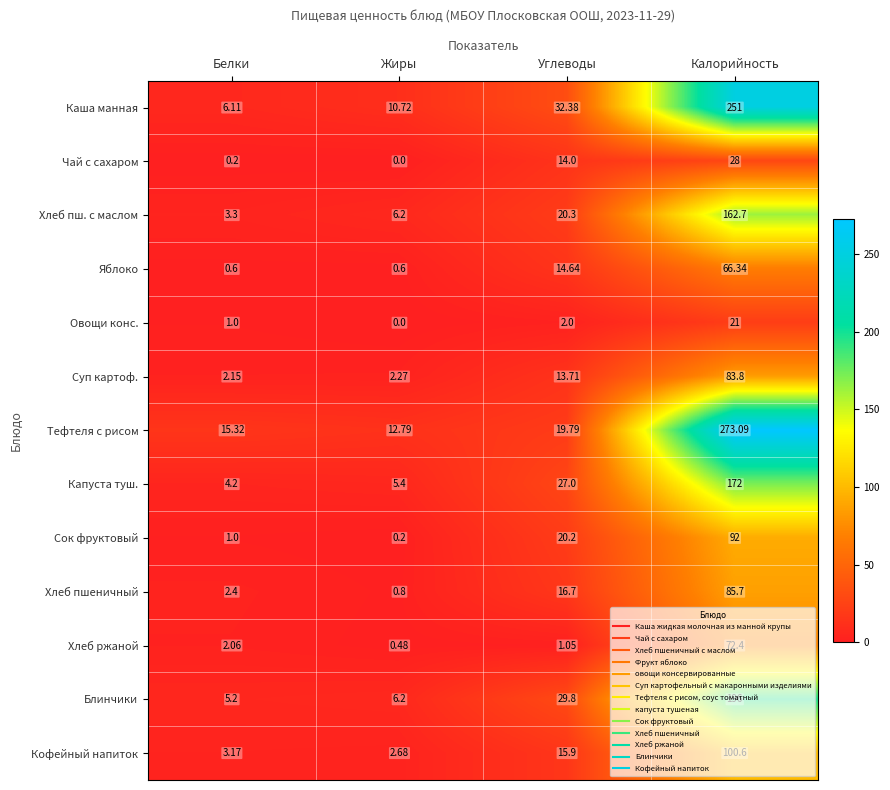

How many values in the Чай с сахаром series are below 14?

2